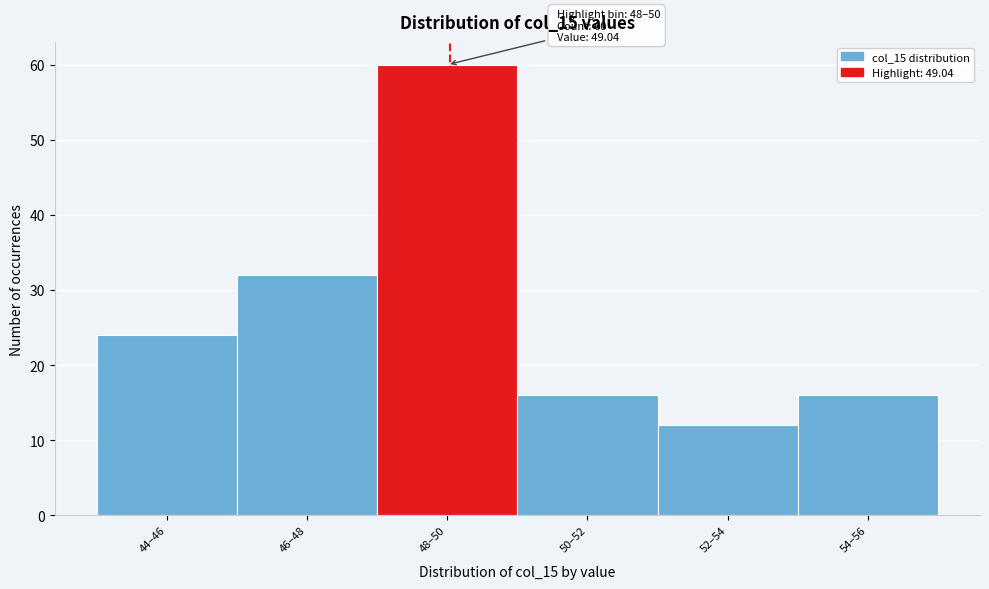

Reading right to left, what are all the values shown in this chart?

54–56=16	52–54=12	50–52=16	48–50=60	46–48=32	44–46=24